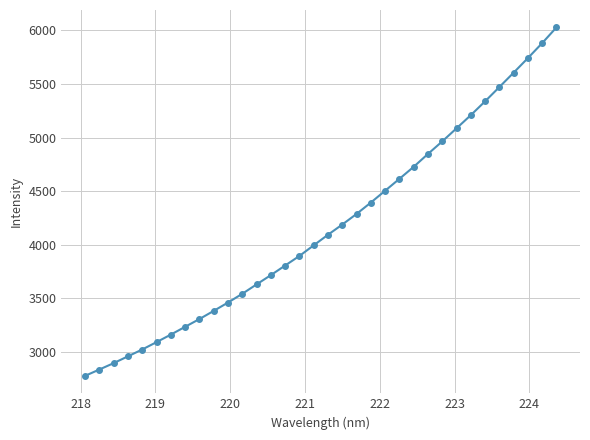

What is the difference between the maximum and minimum values?

3250.3